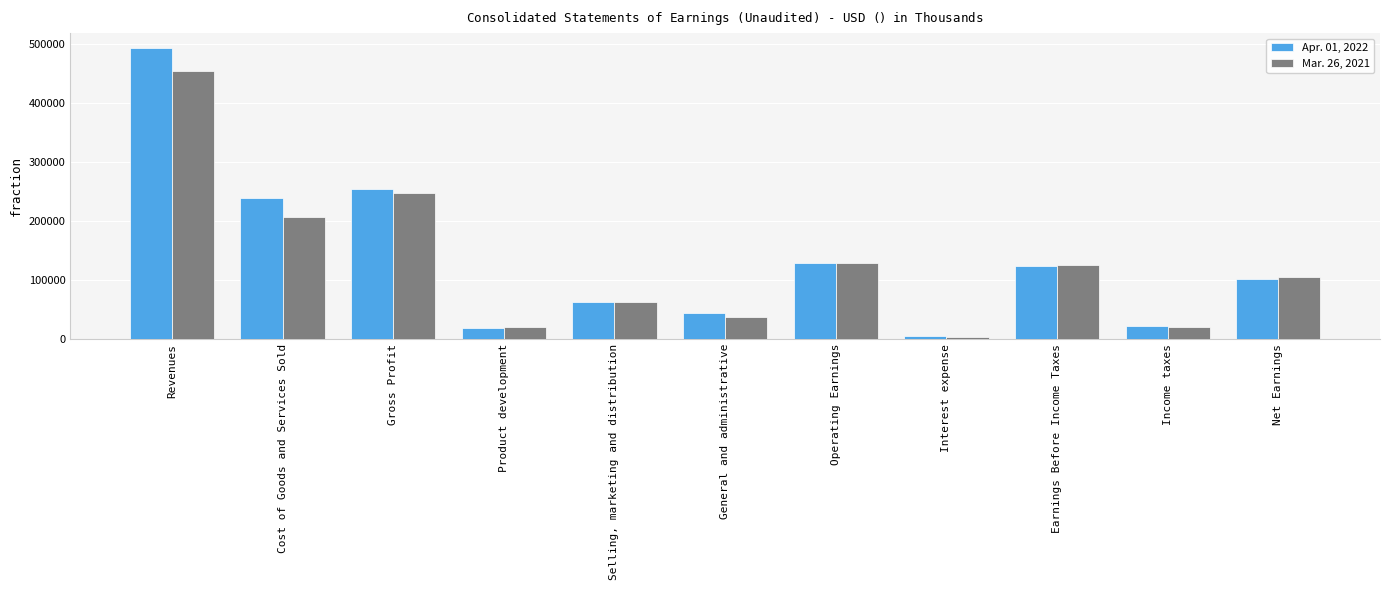

True or false: Apr. 01, 2022 has a value of 19078 at Product development.

True